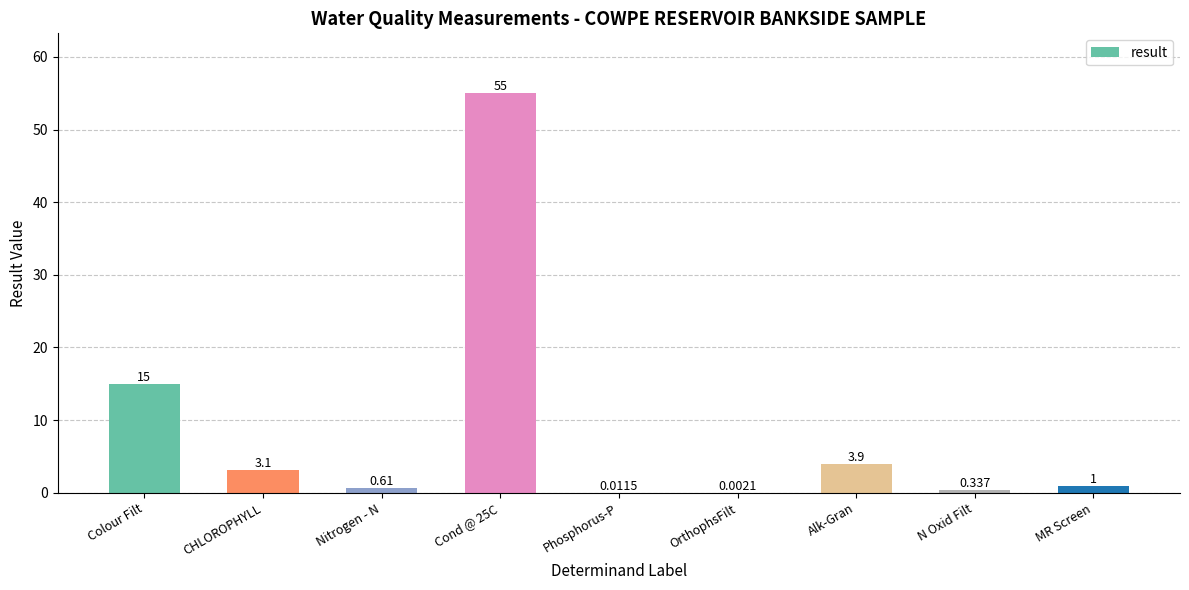

Where does the data first go above 1?

Colour Filt